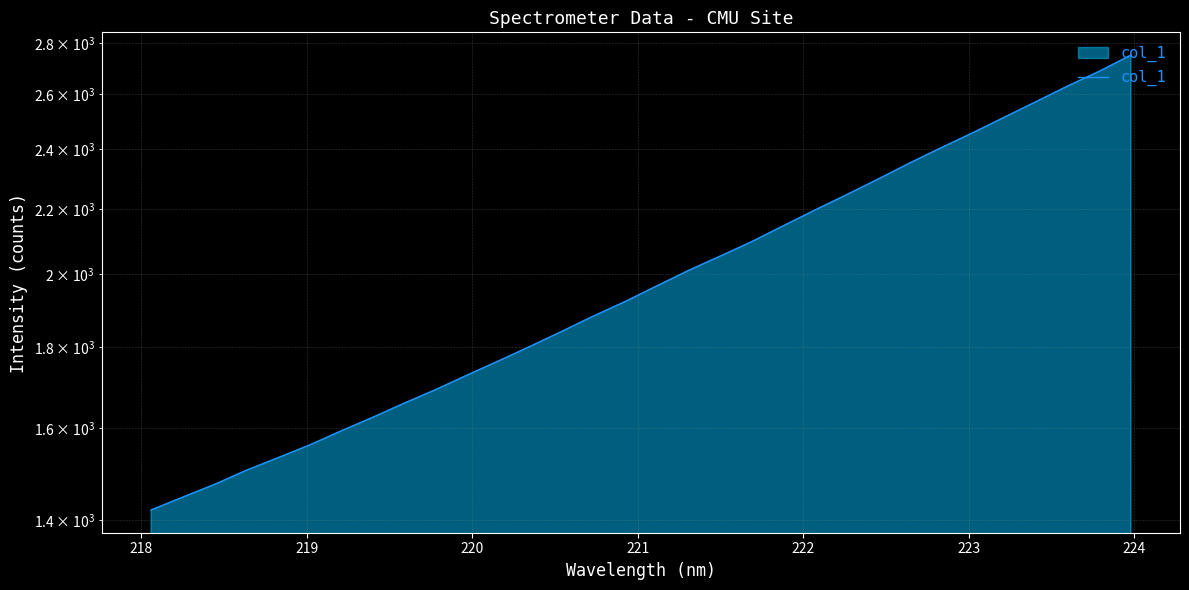

What is the greatest value displayed?

2750.7